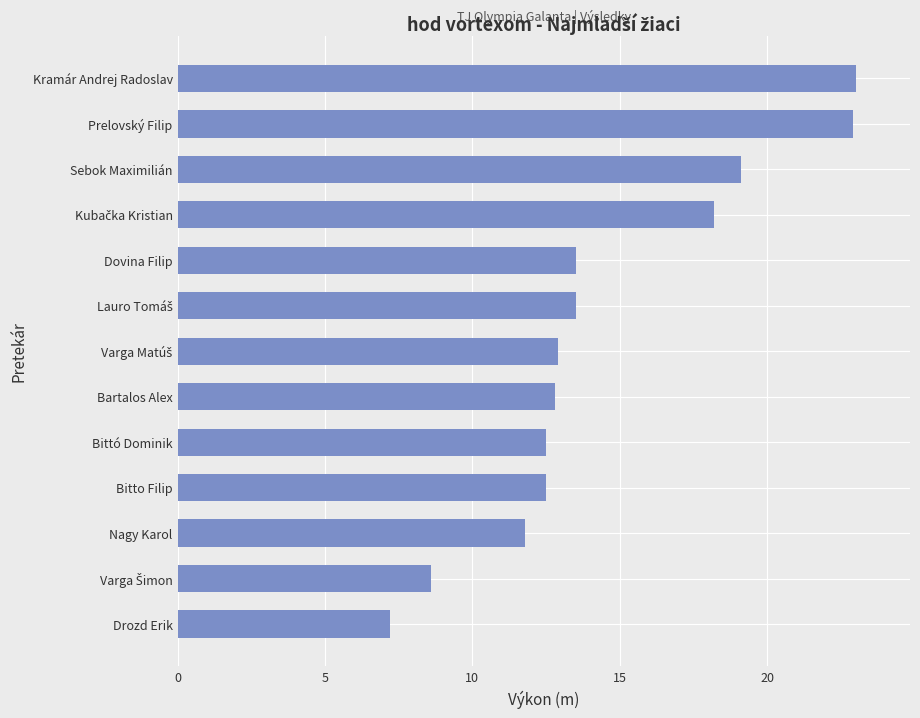

What is the average value?

14.5